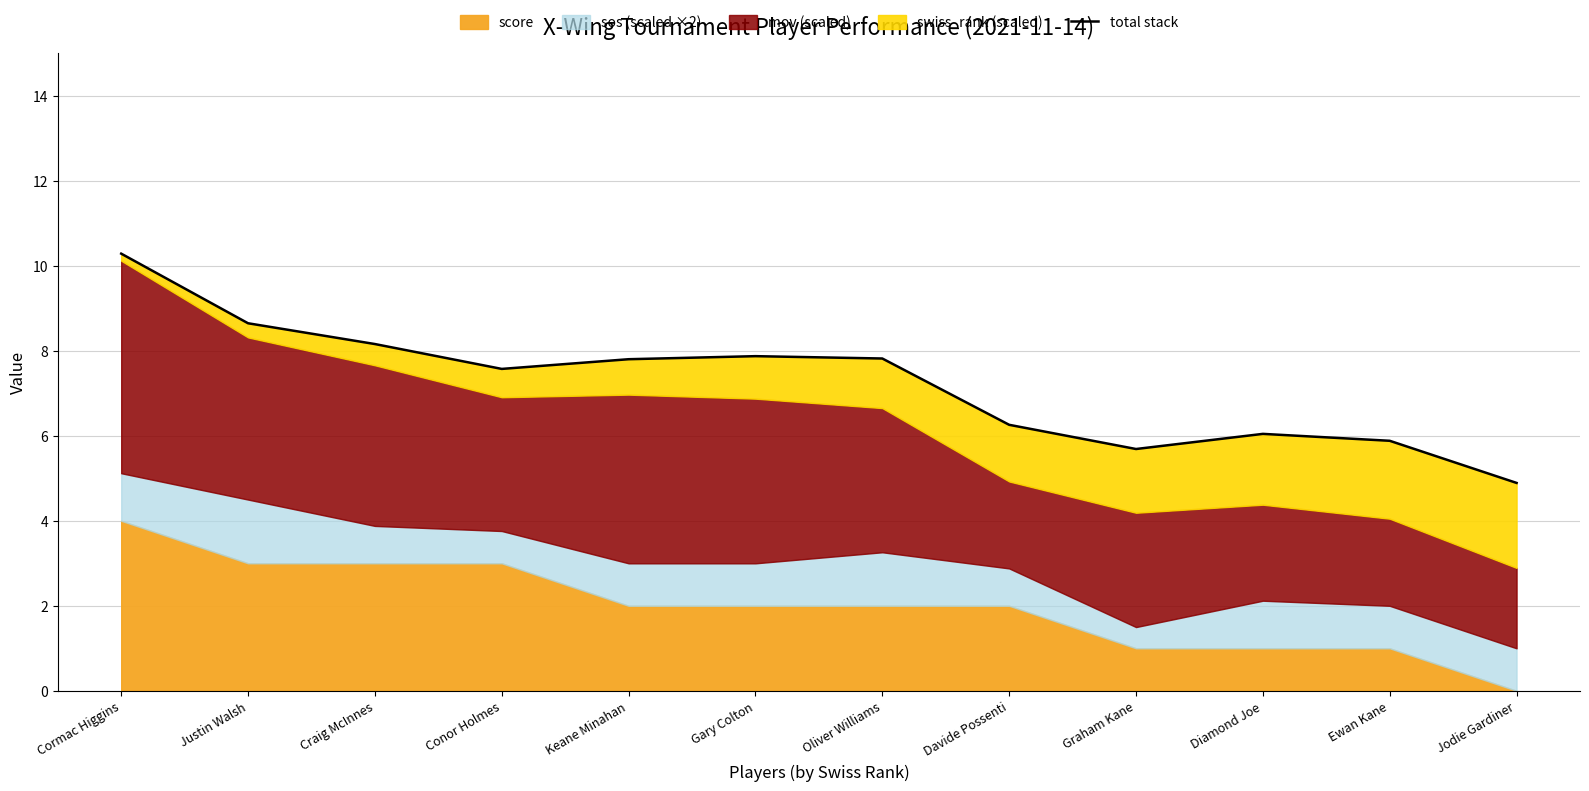

True or false: the data has more than 2 interior local peaks.

False